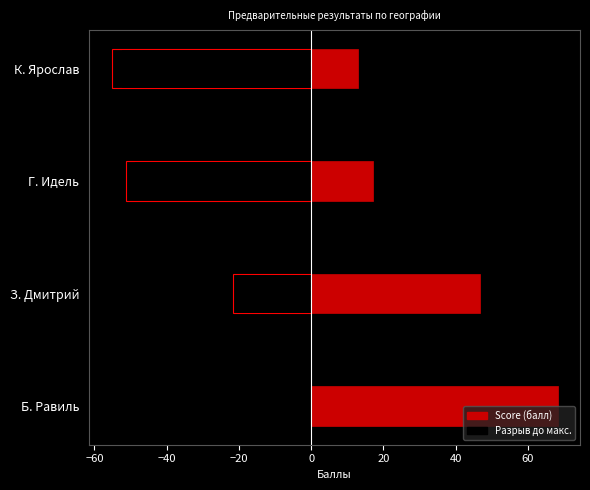

What is the sum of all values?

145.0